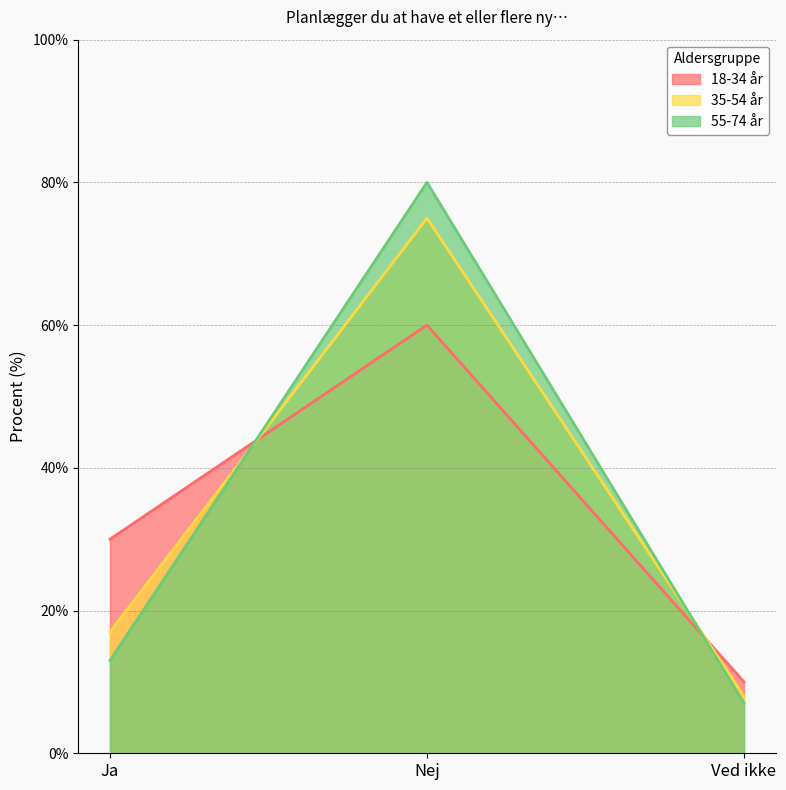

What is the difference between the 35-54 år values at Nej and Ved ikke?

67